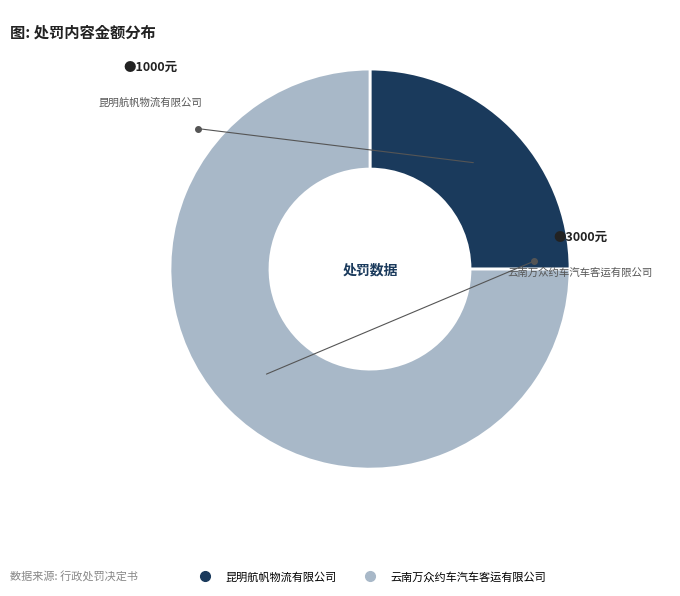

Between 昆明航帆物流有限公司 and 云南万众约车汽车客运有限公司, which is larger?

云南万众约车汽车客运有限公司